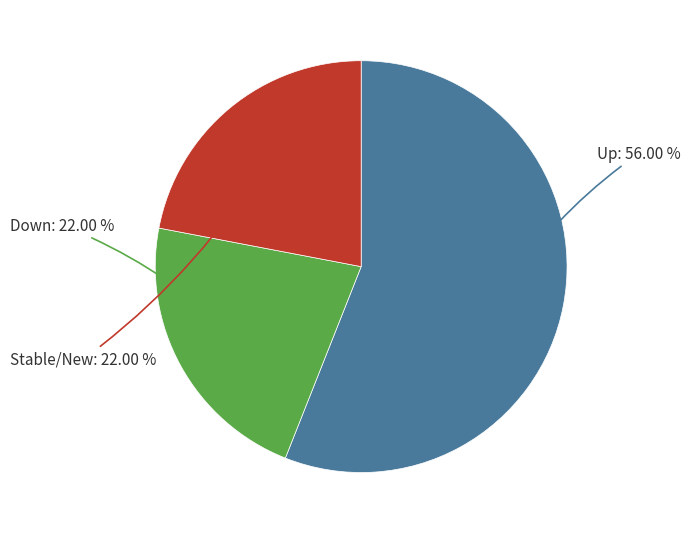

Does any single category account for the majority?

Yes